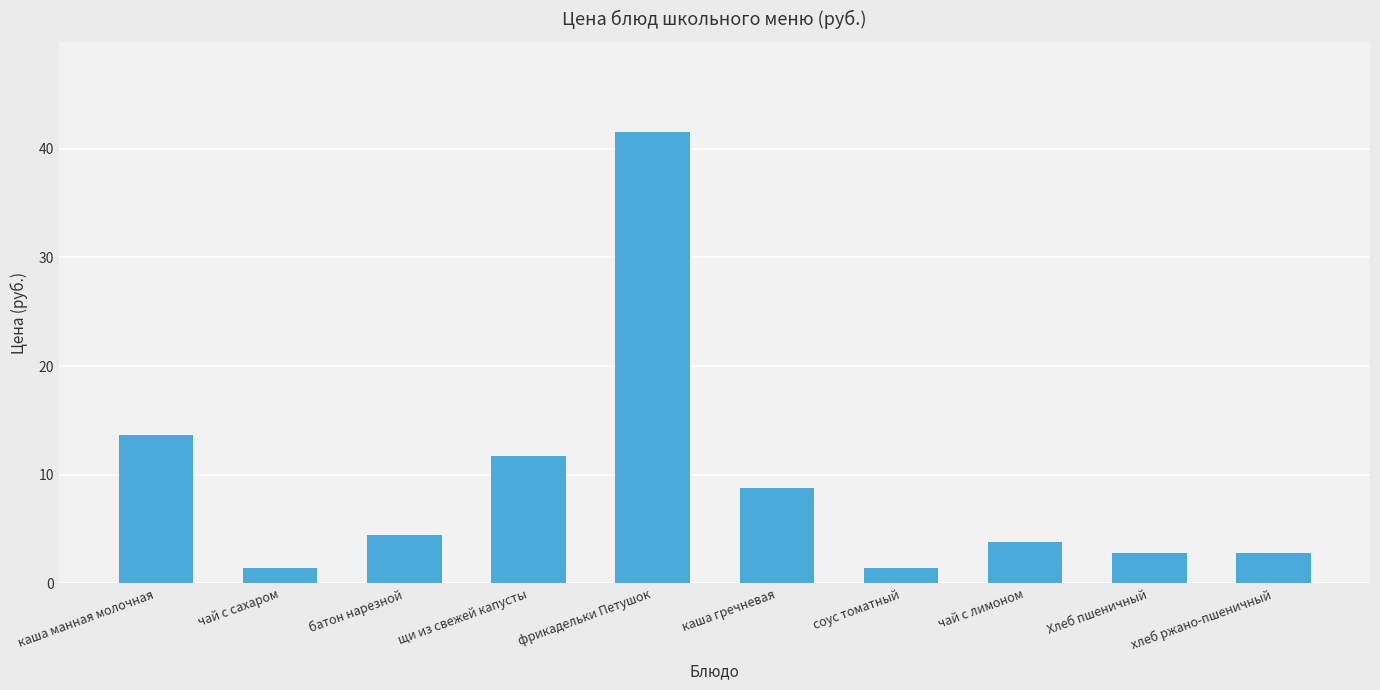

Count the number of categories in the chart.

10